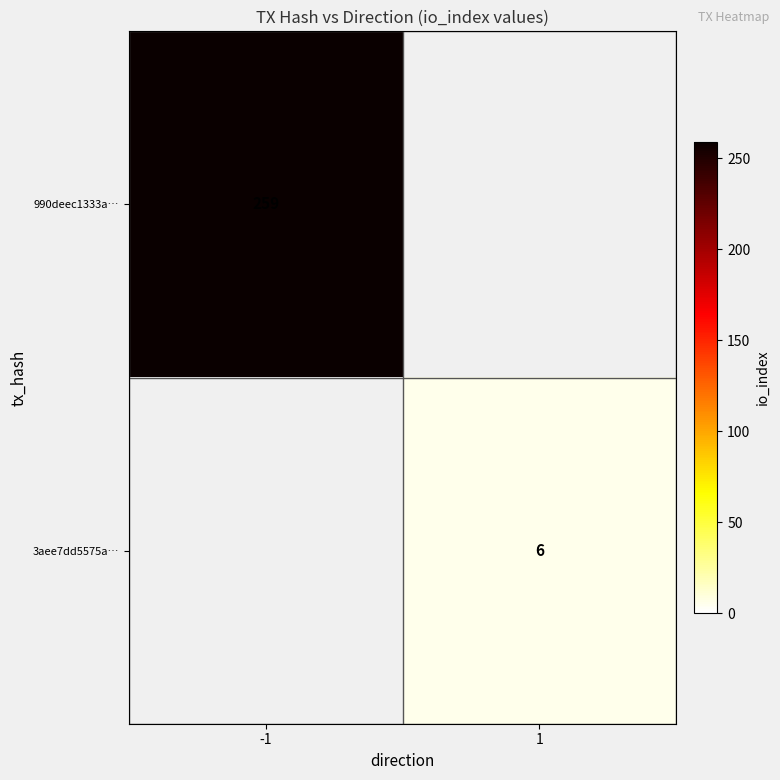

The 3aee7dd5575a… series shows 6 at 1. True or false?

True